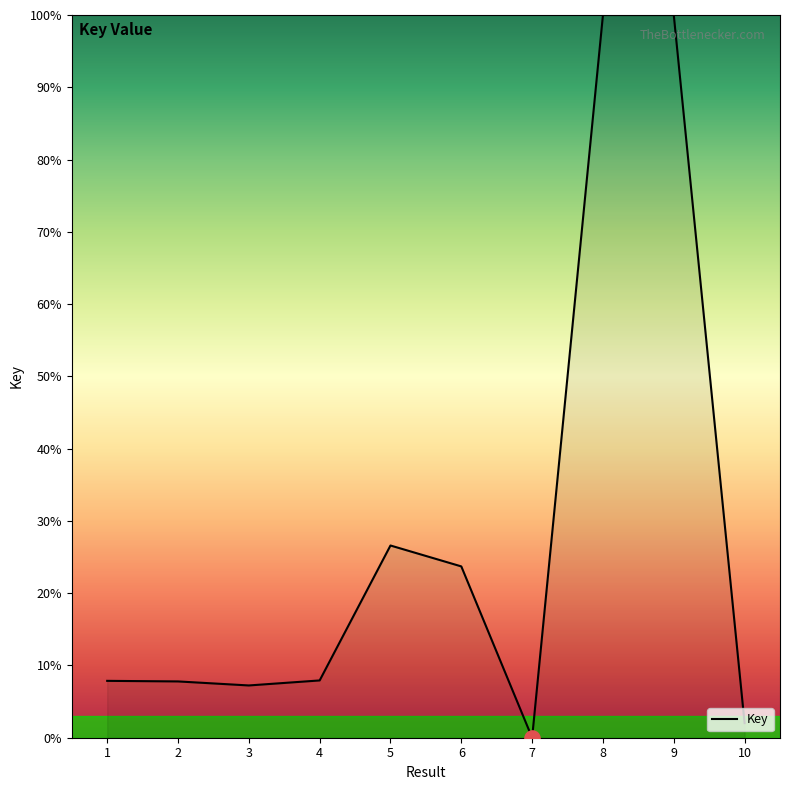

Approximately how many times larger is the value at 9 compared to 4?

12.6